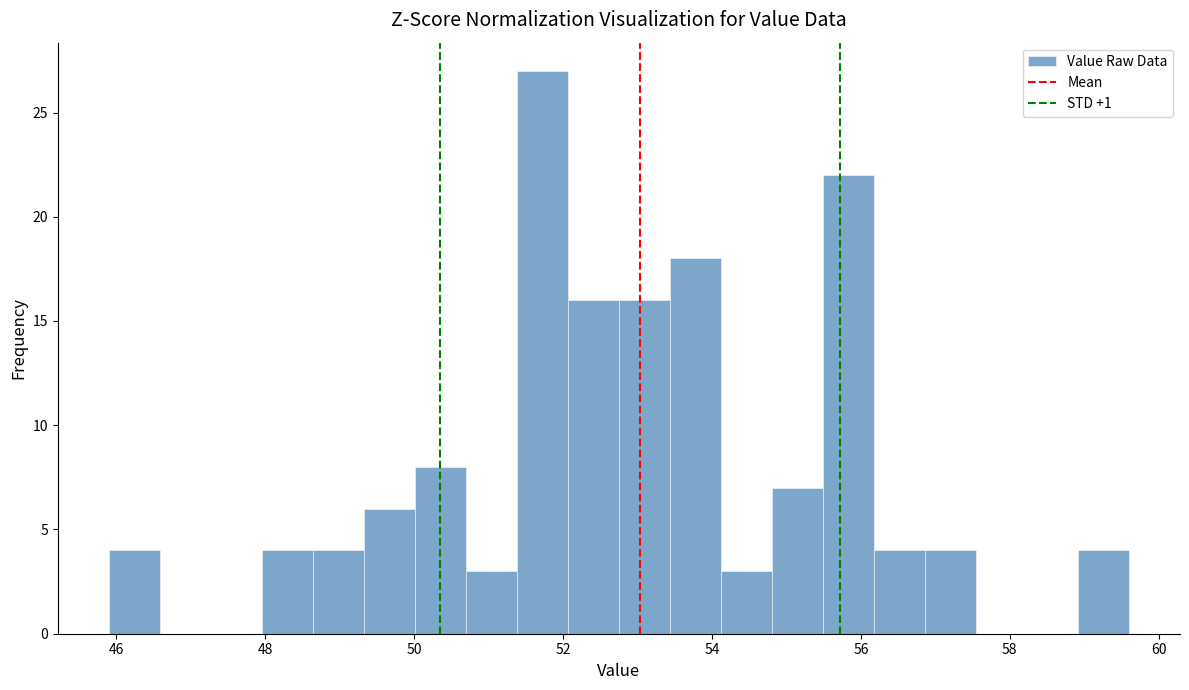

Read against the x-axis, roughly where is the centre of the tallest bar?

51.8